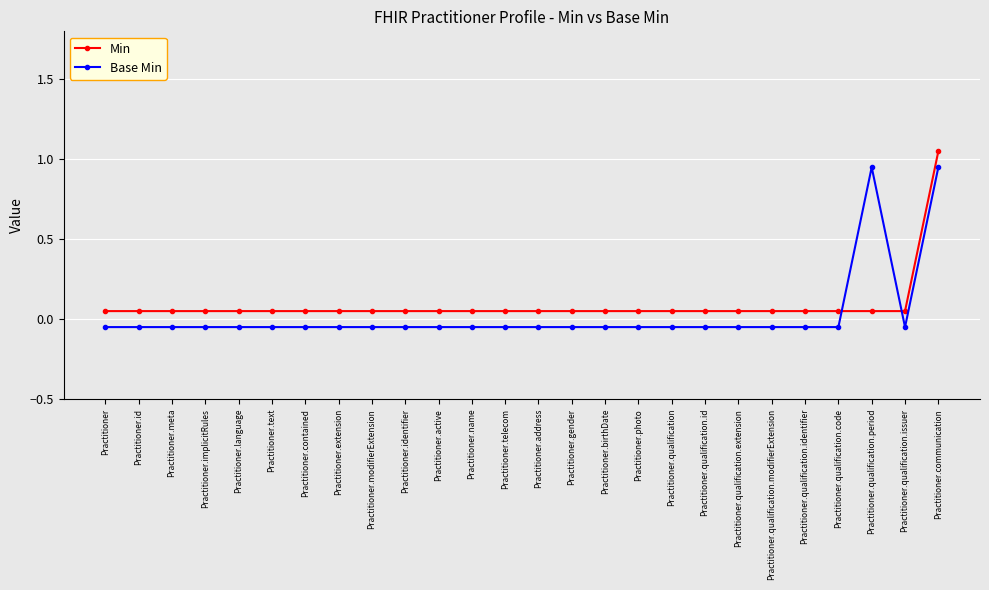

Between which two adjacent categories do Min and Base Min first intersect?

Practitioner.qualification.code and Practitioner.qualification.period